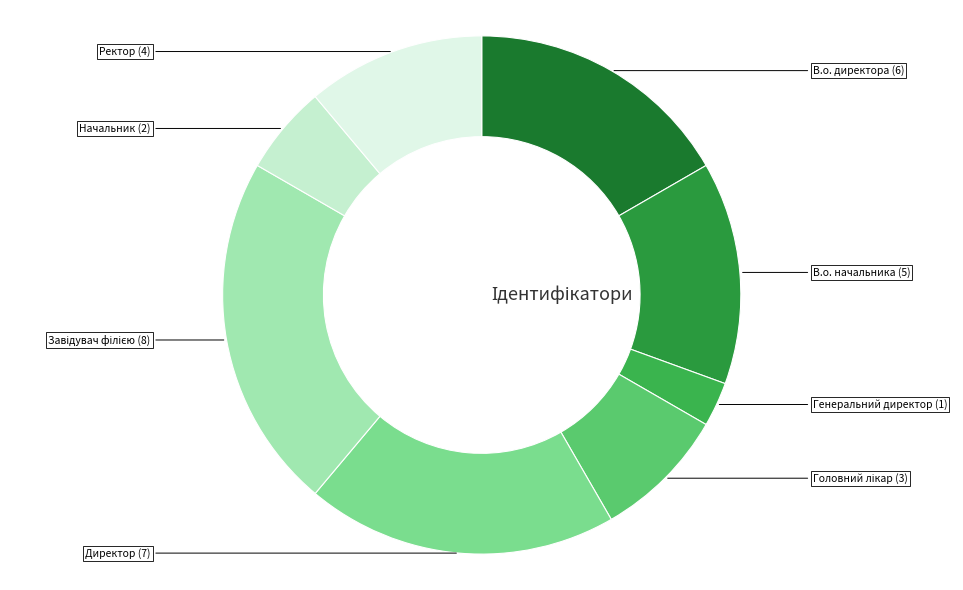

To the nearest percent, what is the difference between the largest and smallest slice percentages?

19%